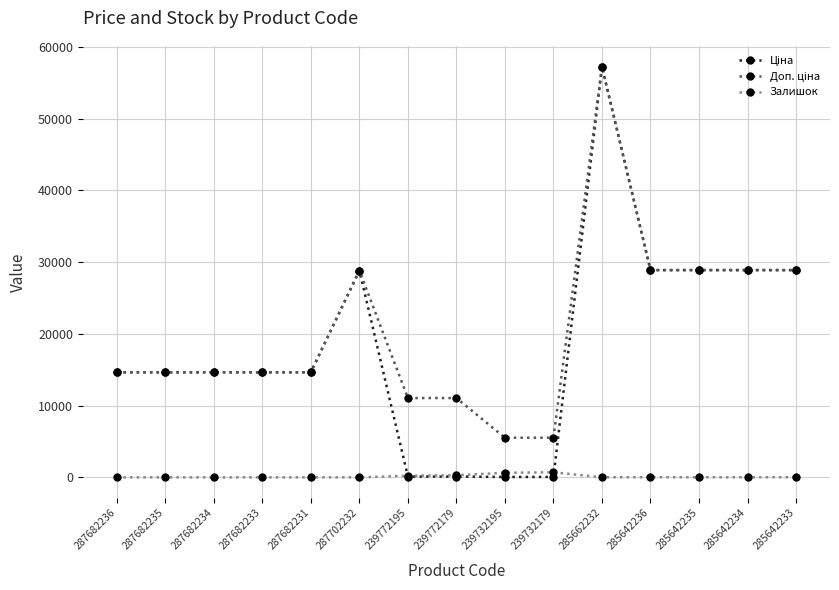

What is the total value across all series at 285662232?

114484.0